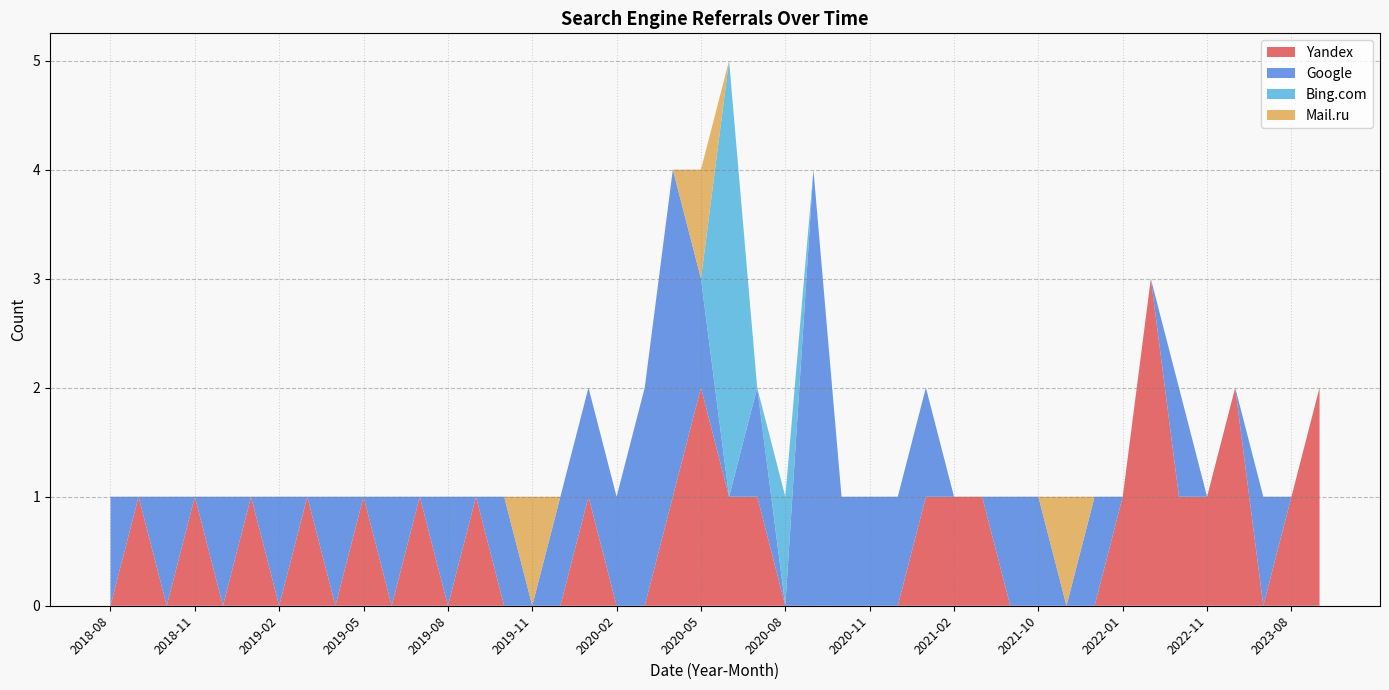

What is the maximum value for Yandex?

3